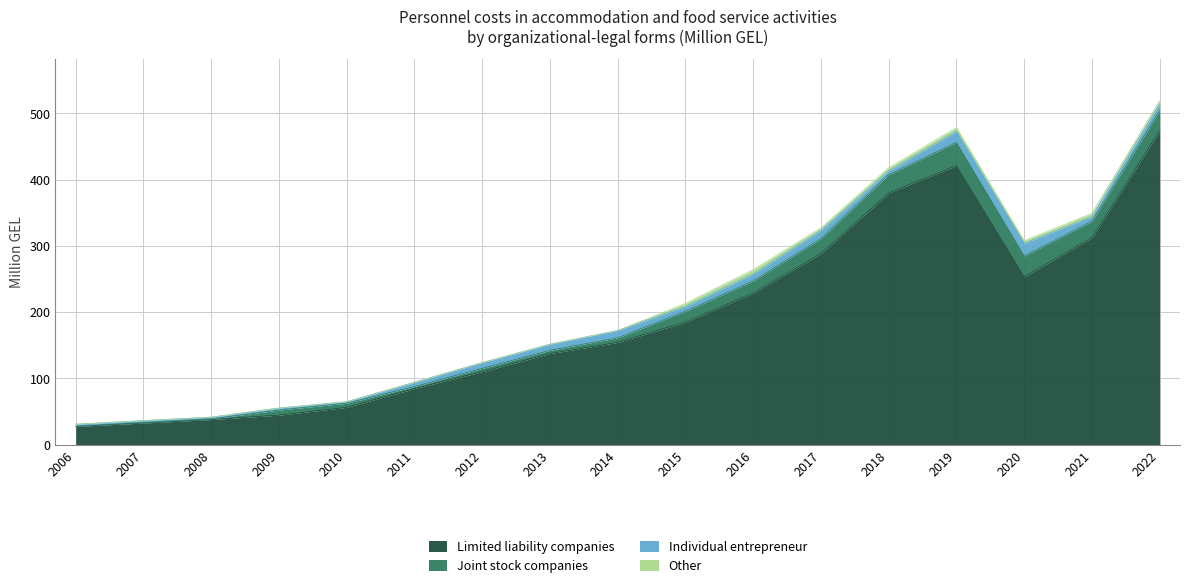

Rank the categories by Limited liability companies value from highest to lowest.

2022, 2019, 2018, 2021, 2017, 2020, 2016, 2015, 2014, 2013, 2012, 2011, 2010, 2009, 2008, 2007, 2006